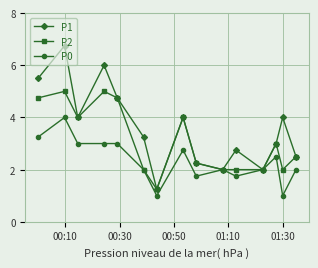

How many interior local peaks does the P1 series have?

5